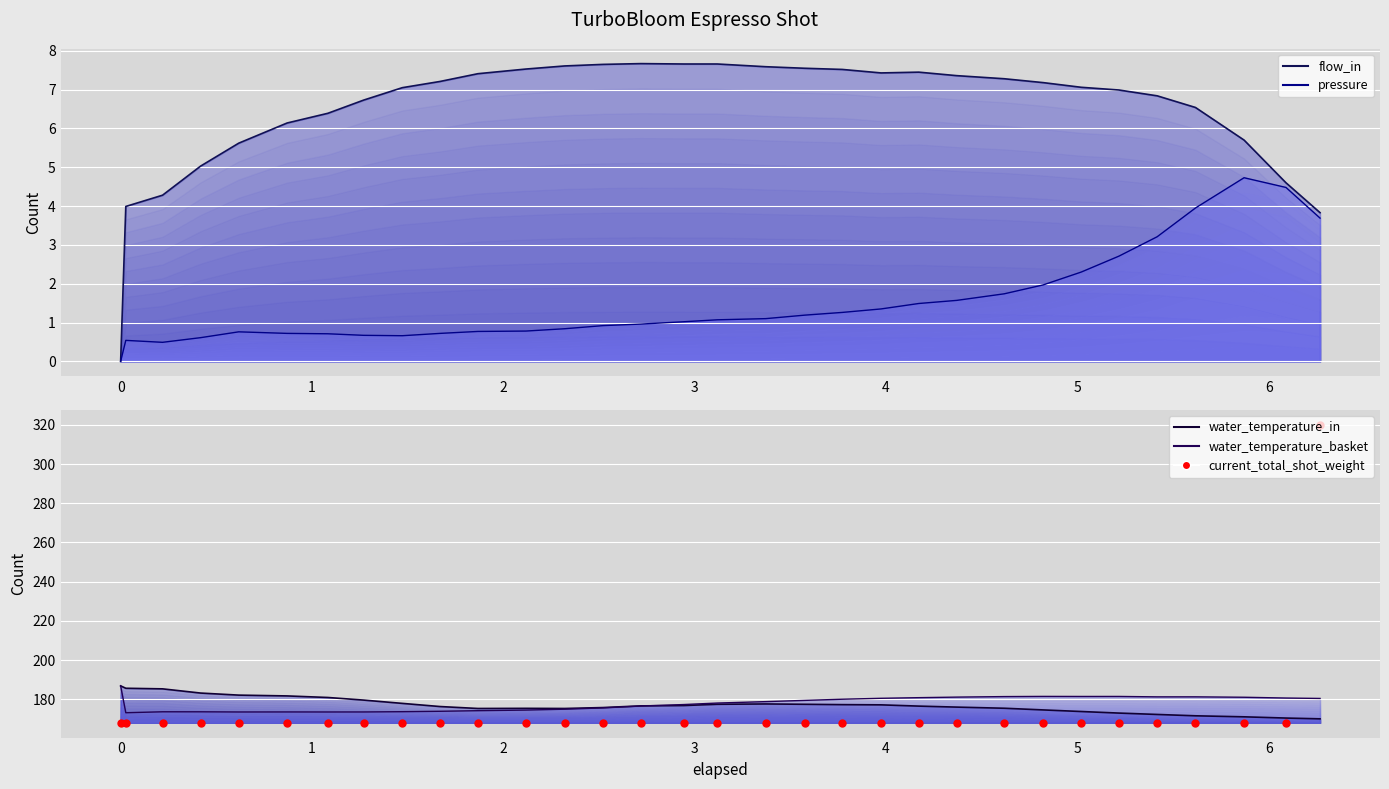

Which series has the largest total across all categories?

water_temp_basket line